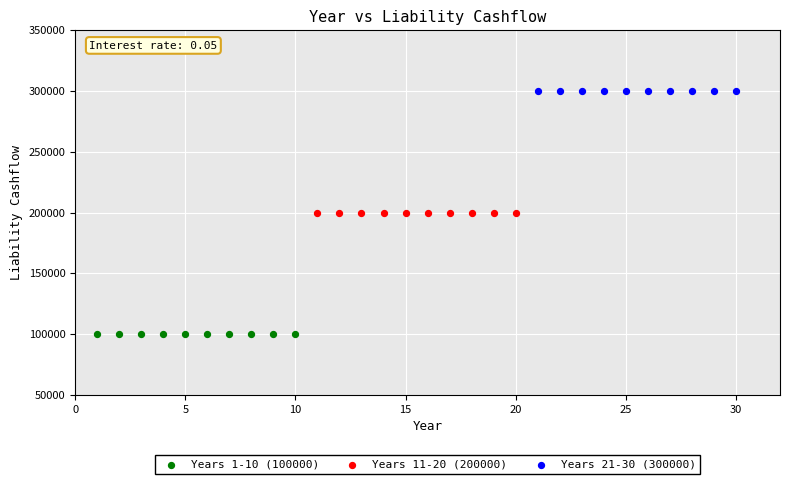

Which series reaches the minimum Y coordinate?

Years 1-10 (100000)